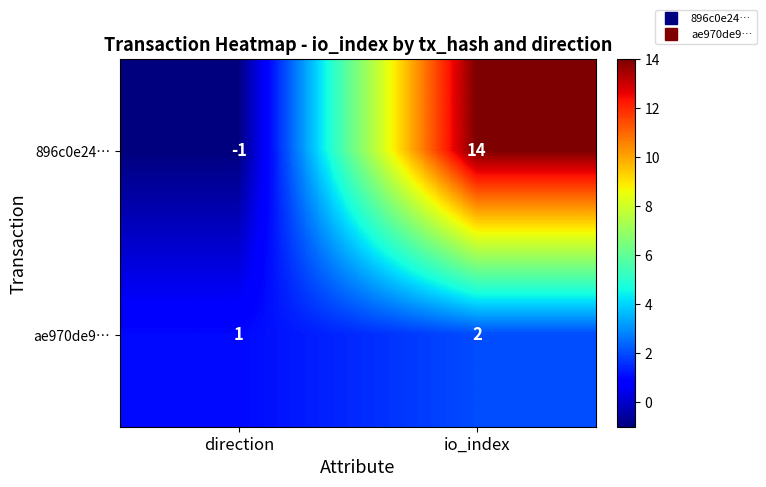

Where is ae970de9… nearest to the value 1?

direction